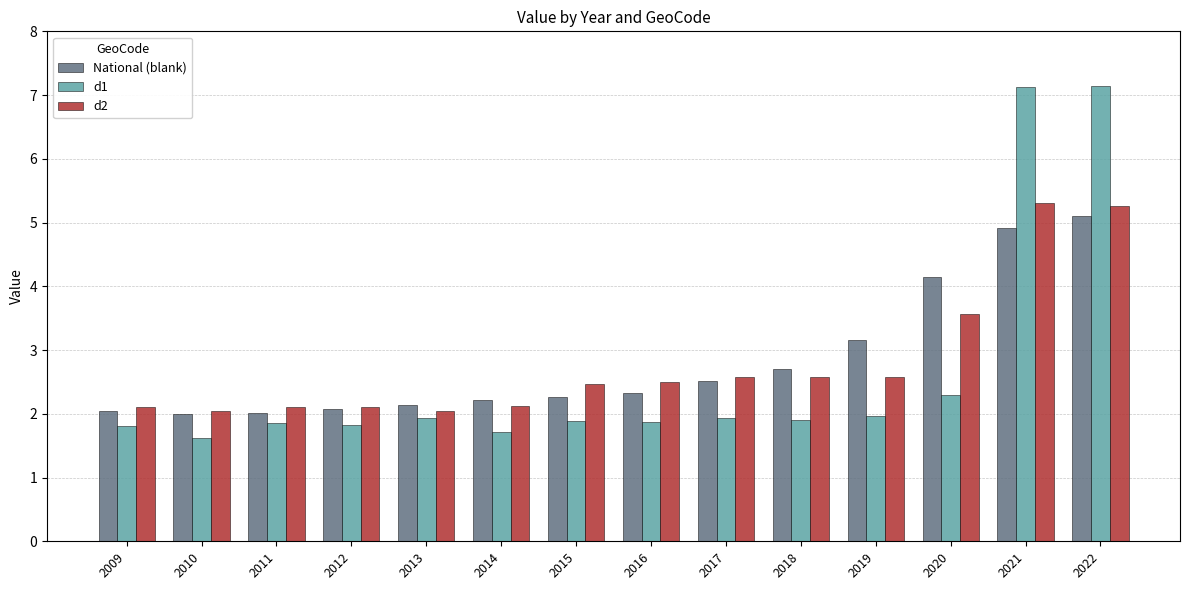

What is the total value across all series at 2020?

10.0